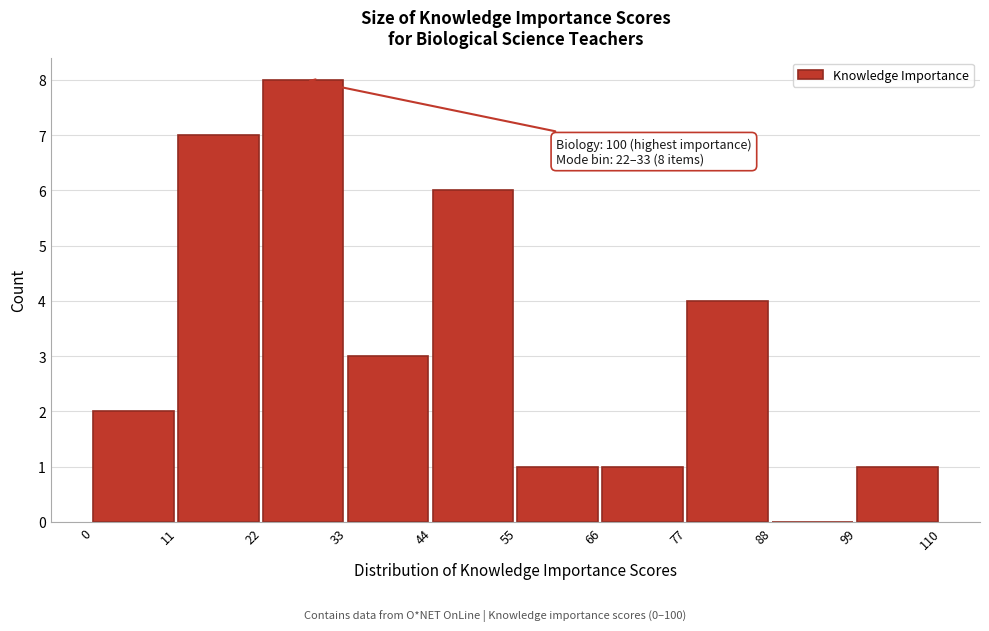

Over which range of the x-axis is the bar tallest?

22 to 33